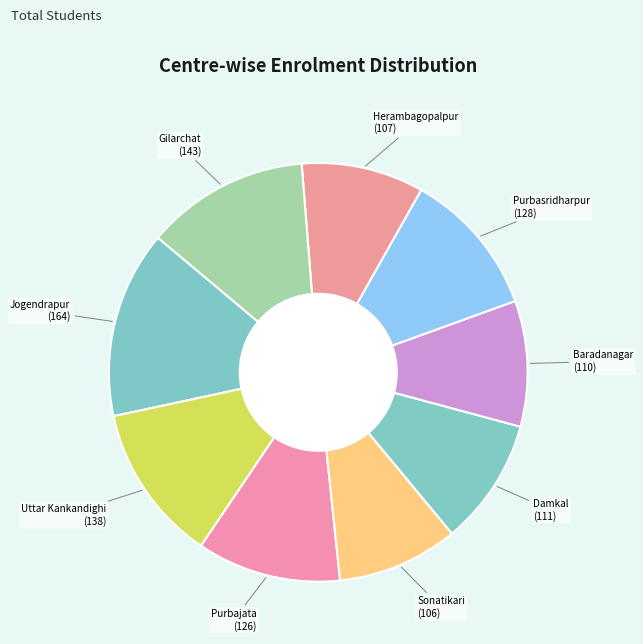

Is it true that Gilarchat is 1% of the pie?

False